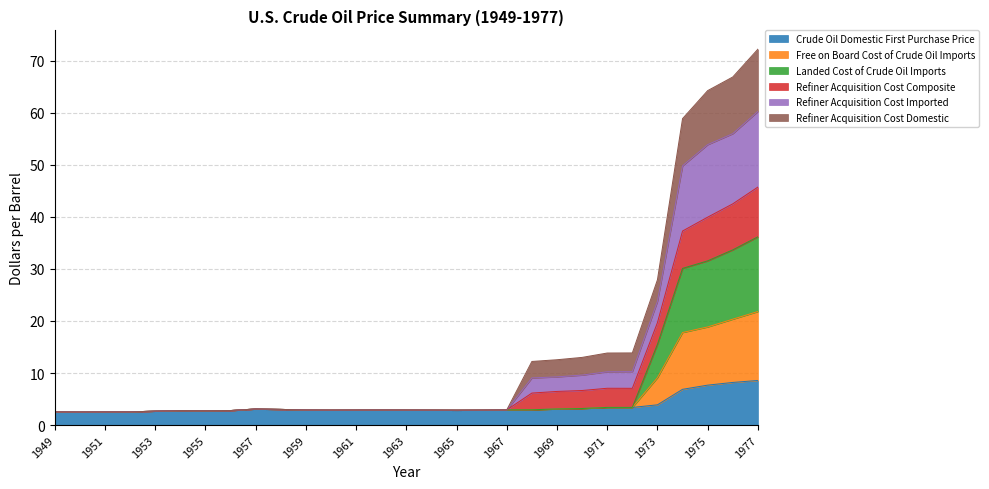

What is the total value across all series at 1973?

27.9